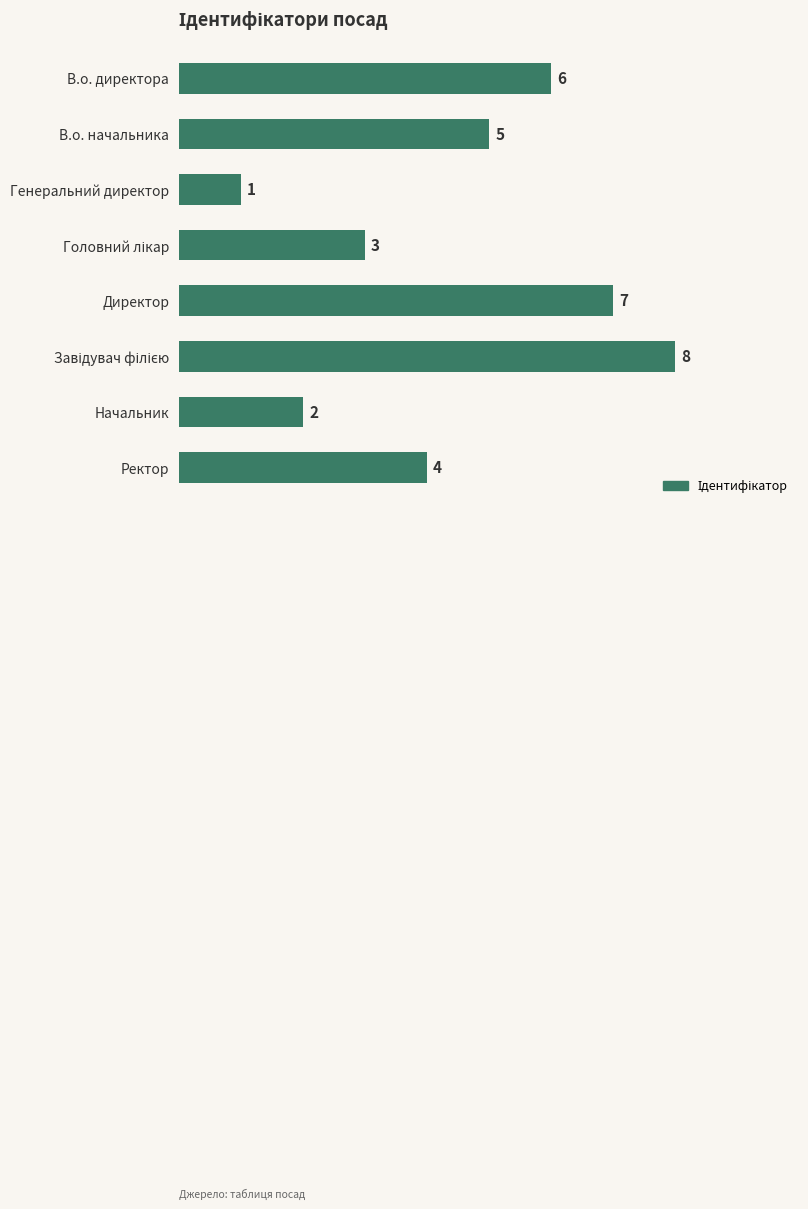

Is it true that the value at В.о. директора is 4?

False